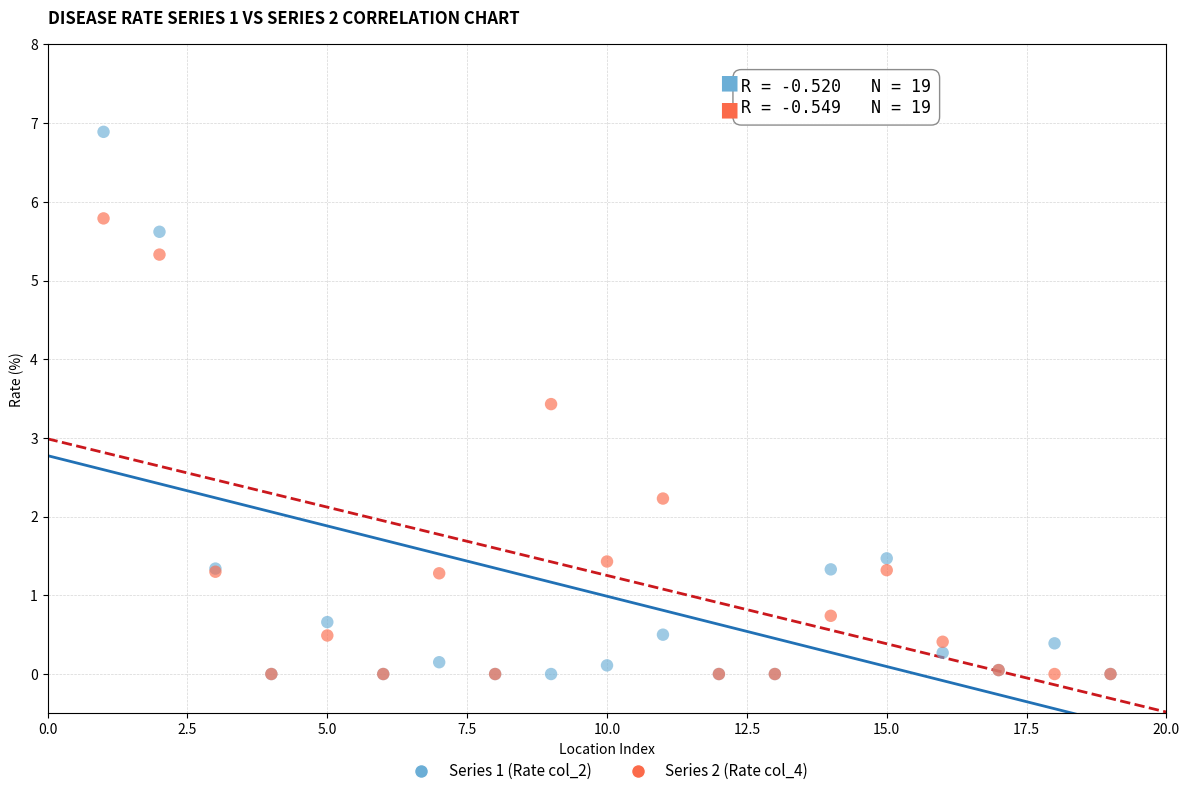

Across all series, what Y value is closest to 3?

3.4